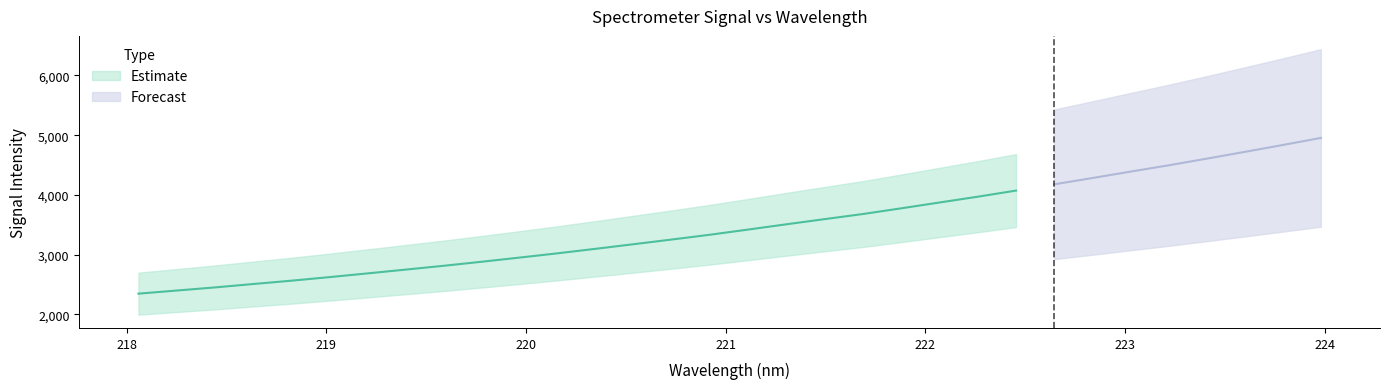

What is the change in value from 221.1174 to 222.263?

+548.4